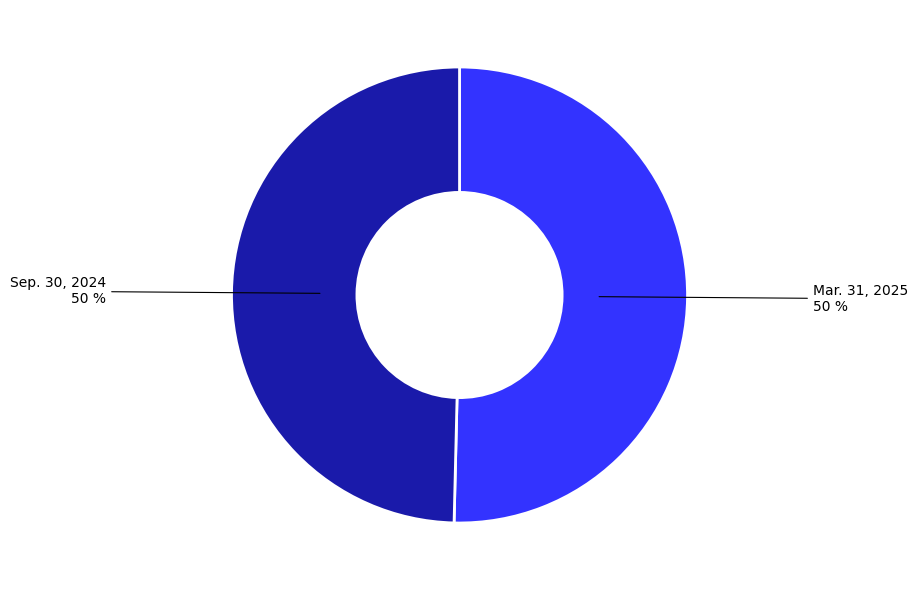

How many segments does this pie chart have?

2